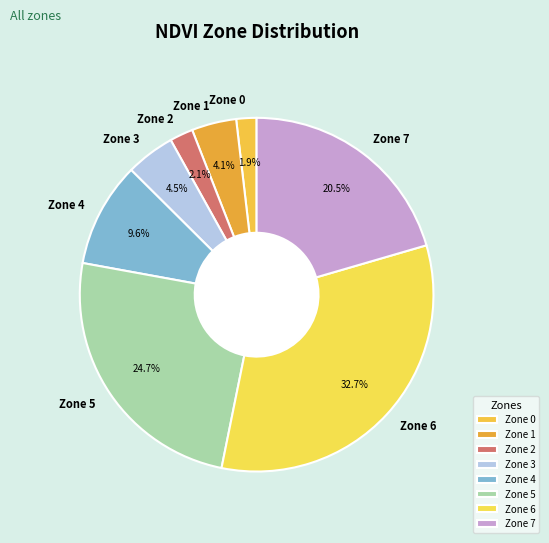

Does Zone 7 represent more than half of the total?

No